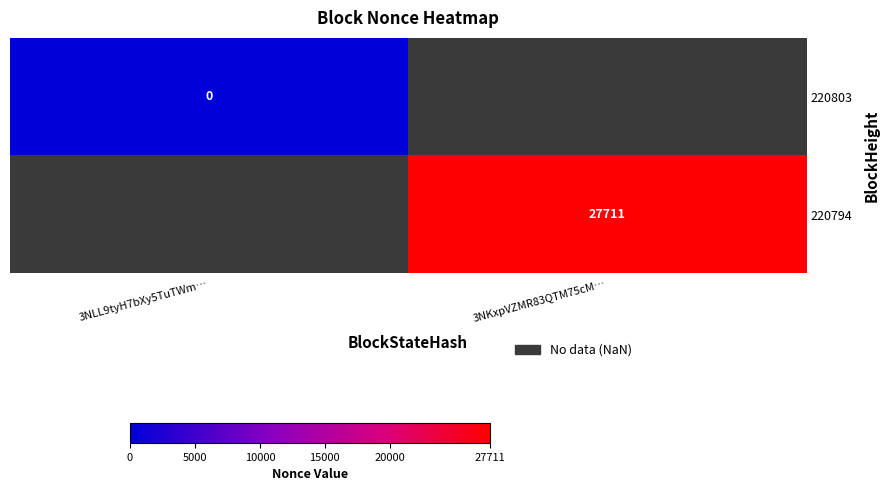

The 220794 series shows 16185 at 3NKxpVZMR83QTM75cM…. True or false?

False